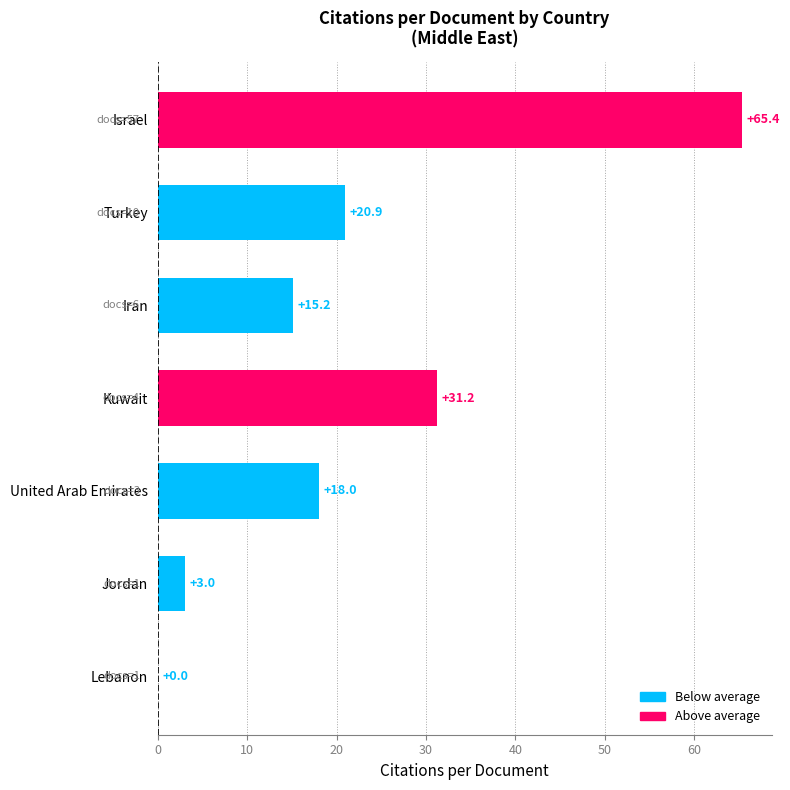

Are the bars grouped side by side (vs. stacked)?

No